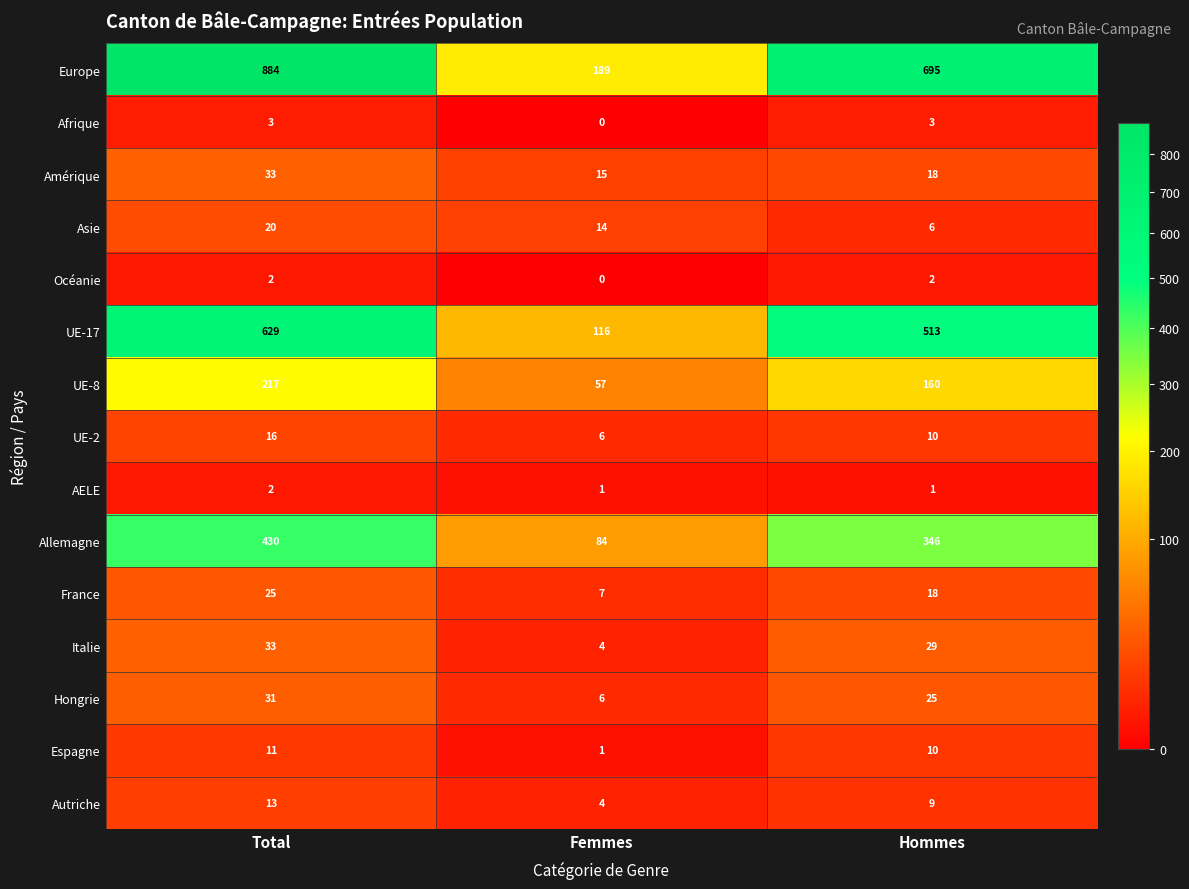

Between Total and Hommes, which series saw the biggest shift?

Europe